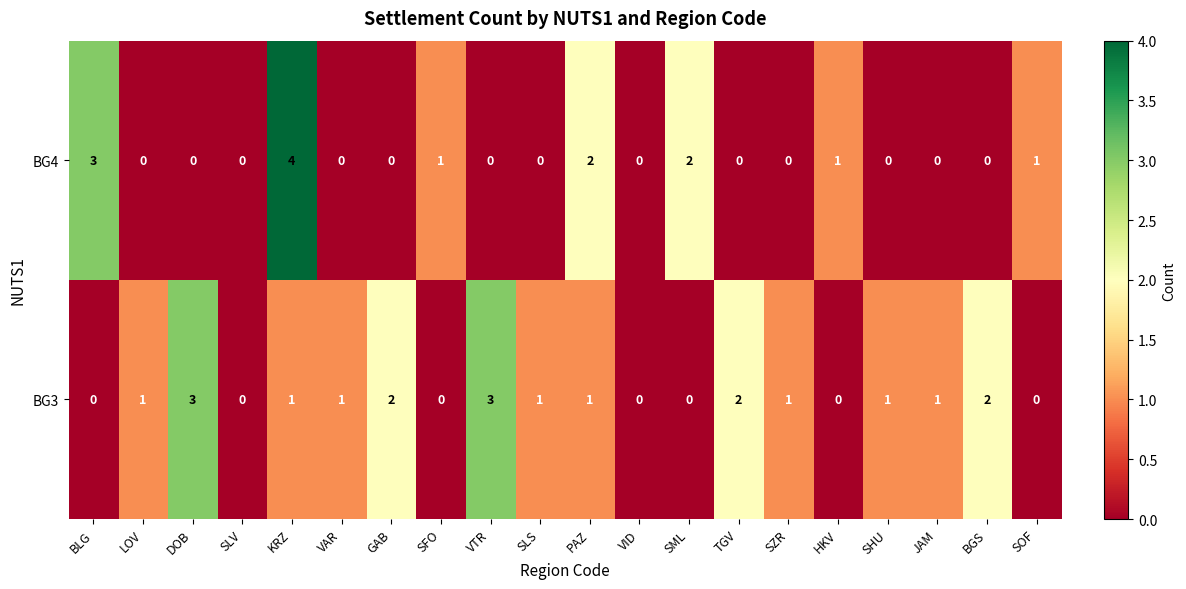

The value of BG4 at VTR is 0. True or false?

True